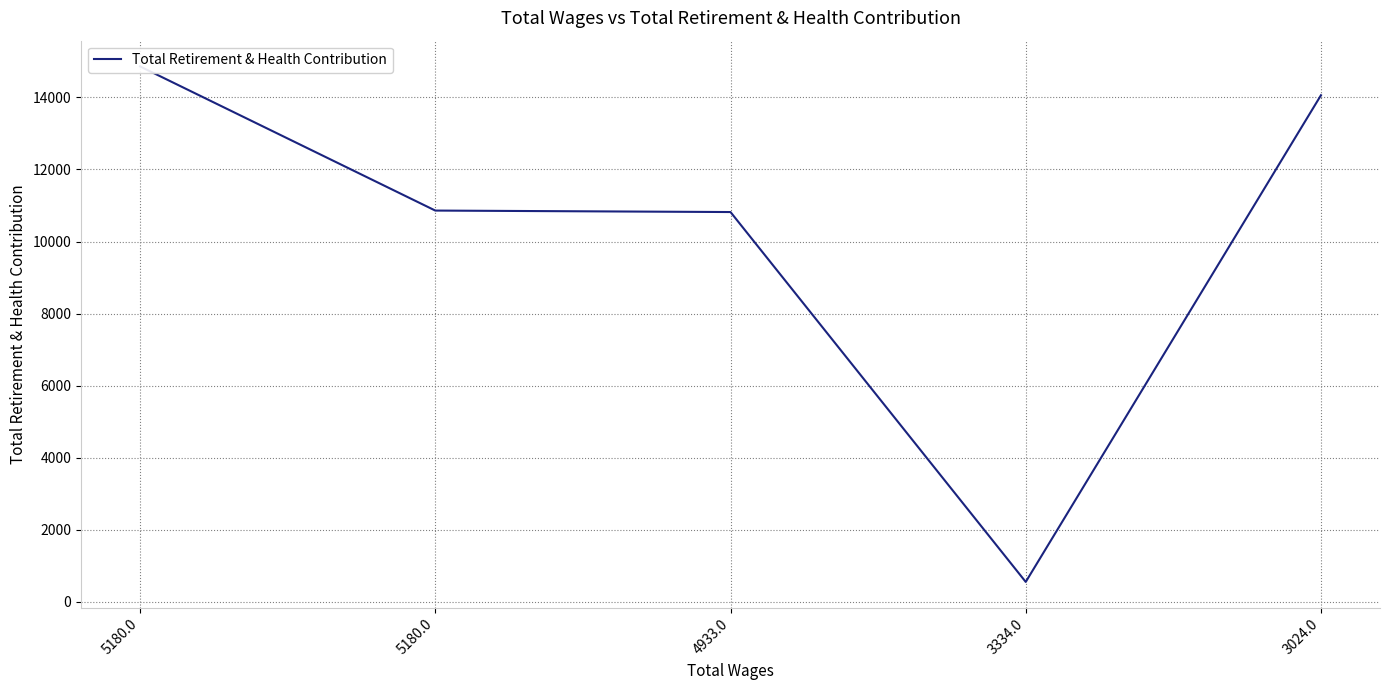

List the labels in order of value, smallest first.

3334.0, 4933.0, 5180.0, 3024.0, 5180.0